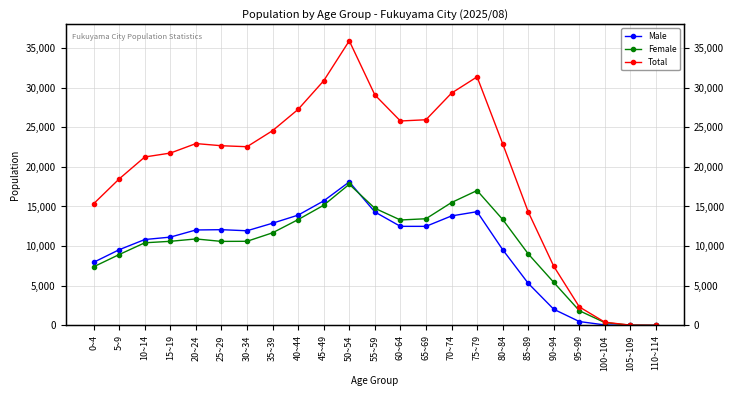

Reading left to right, list all the values displayed in this chart.

Male: 0~4=7957	5~9=9547	10~14=10831	15~19=11136	20~24=12037	25~29=12074	30~34=11937	35~39=12891	40~44=13913	45~49=15708	50~54=18104	55~59=14312	60~64=12495	65~69=12493	70~74=13810	75~79=14344	80~84=9558	85~89=5306	90~94=2030	95~99=480	100~104=50	105~109=2	110~114=0
Female: 0~4=7391	5~9=8937	10~14=10419	15~19=10606	20~24=10905	25~29=10595	30~34=10608	35~39=11681	40~44=13348	45~49=15161	50~54=17807	55~59=14774	60~64=13297	65~69=13455	70~74=15500	75~79=17016	80~84=13369	85~89=9021	90~94=5424	95~99=1848	100~104=344	105~109=22	110~114=2
Total: 0~4=15348	5~9=18484	10~14=21250	15~19=21742	20~24=22942	25~29=22669	30~34=22545	35~39=24572	40~44=27261	45~49=30869	50~54=35911	55~59=29086	60~64=25792	65~69=25948	70~74=29310	75~79=31360	80~84=22927	85~89=14327	90~94=7454	95~99=2328	100~104=394	105~109=24	110~114=2